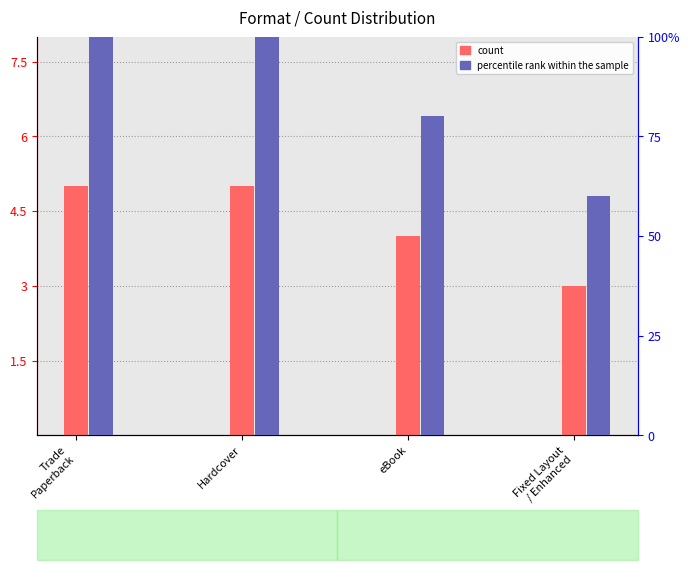

Read the count value at Hardcover.

5